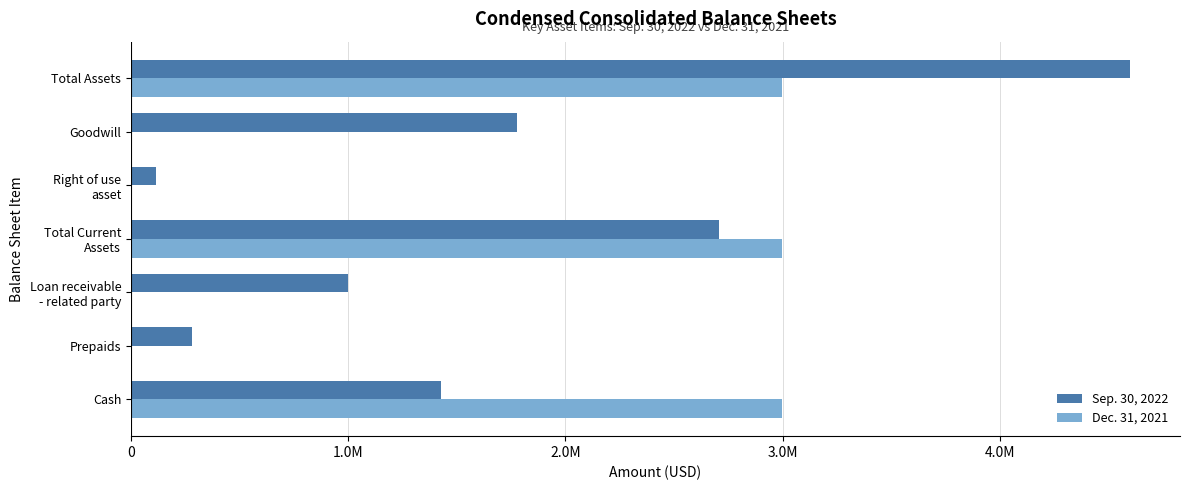

Which series has the widest spread of values?

Sep. 30, 2022